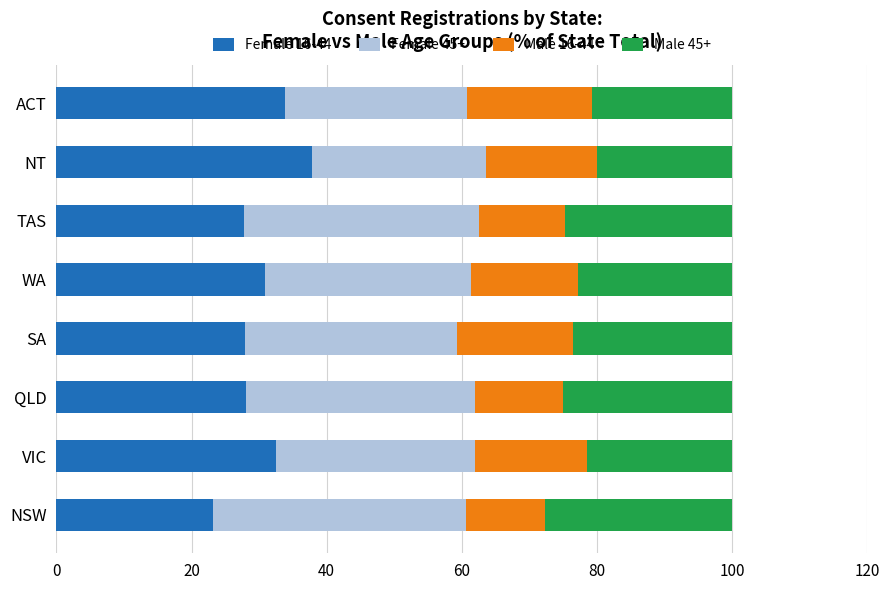

What is the sum of all Female 16-44 values?

242.1